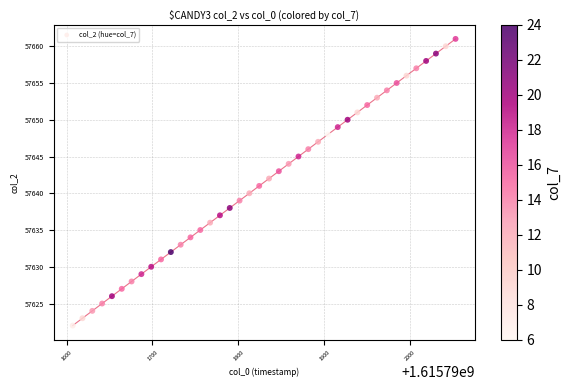

What is the range of Y values (max minus min)?

39